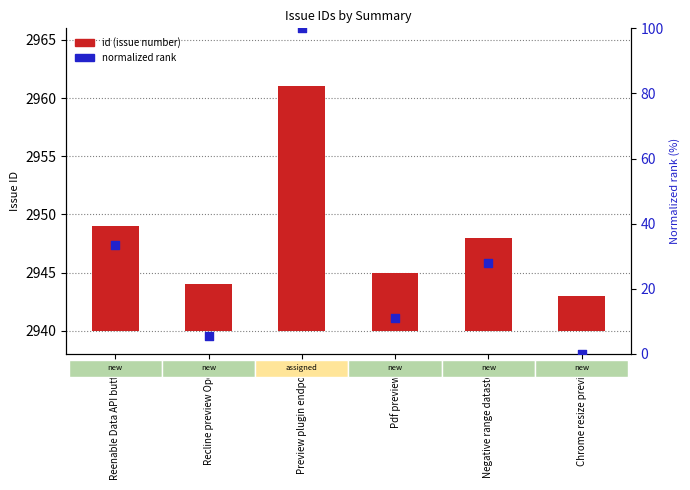

Which series contains the lowest Y value?

normalized rank